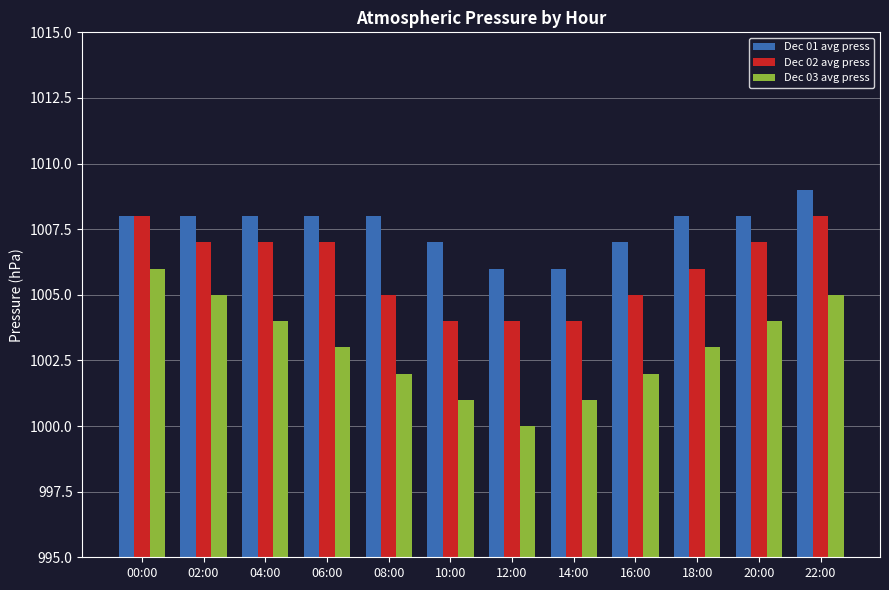

What is the approximate value of Dec 02 avg press at 08:00?

1005